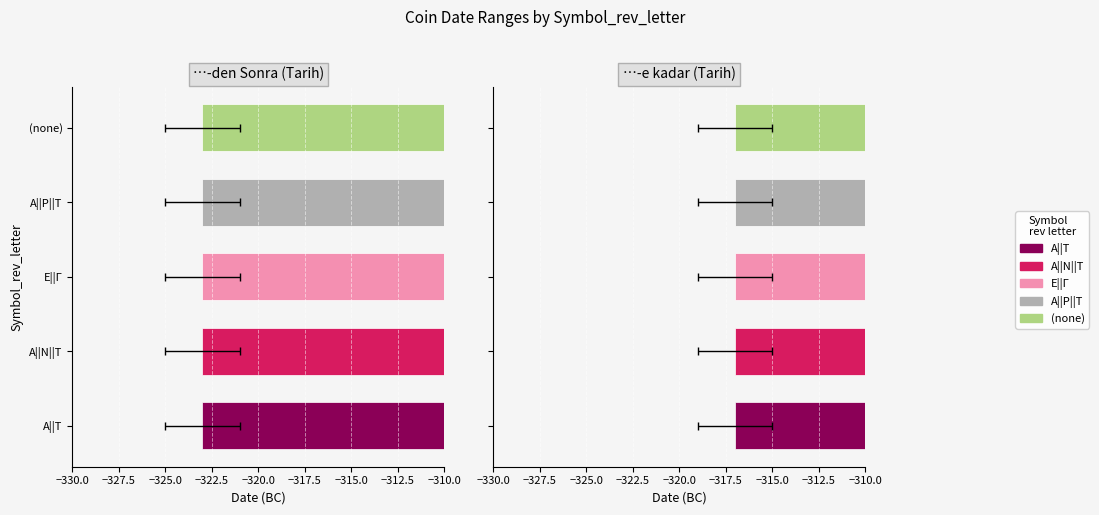

Reading left to right, transcribe all the data shown in this chart.

Α||Τ: Price 3037=-323	Price 3038=-317
Α||Ν||Τ: Price 3037=-323	Price 3038=-317
Ε||Γ: Price 3037=-323	Price 3038=-317
Α||Ρ||Τ: Price 3037=-323	Price 3038=-317
: Price 3037=-323	Price 3038=-317